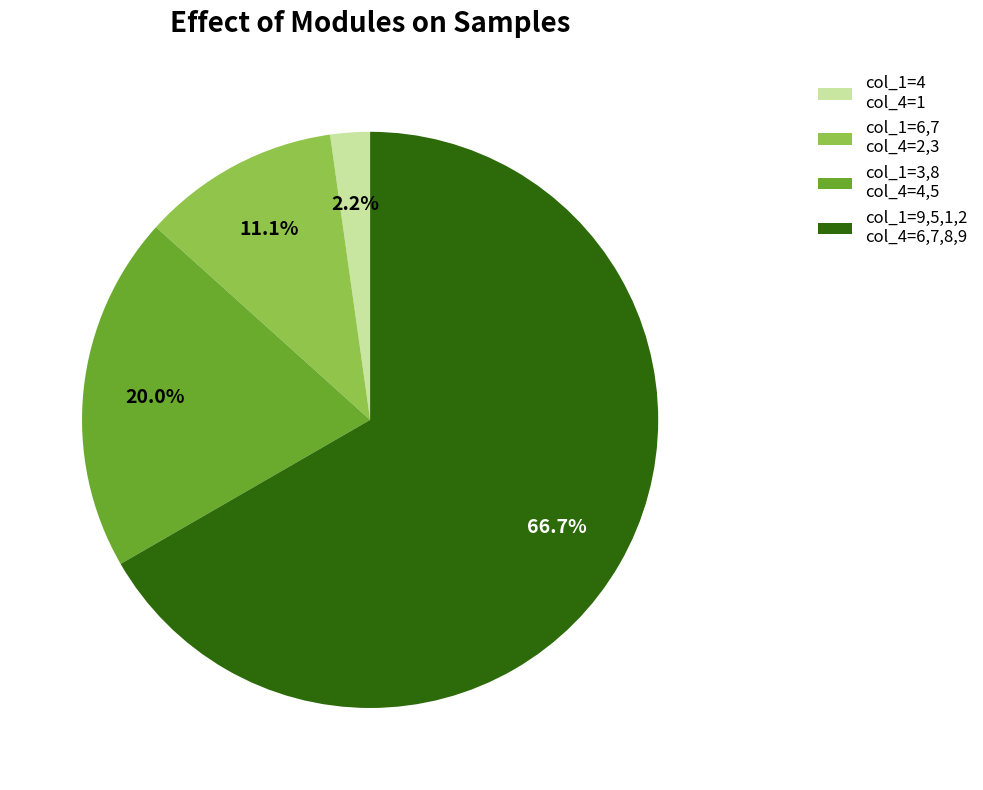

What portion of the pie excludes col_1=3,8 col_4=4,5?

80.0%